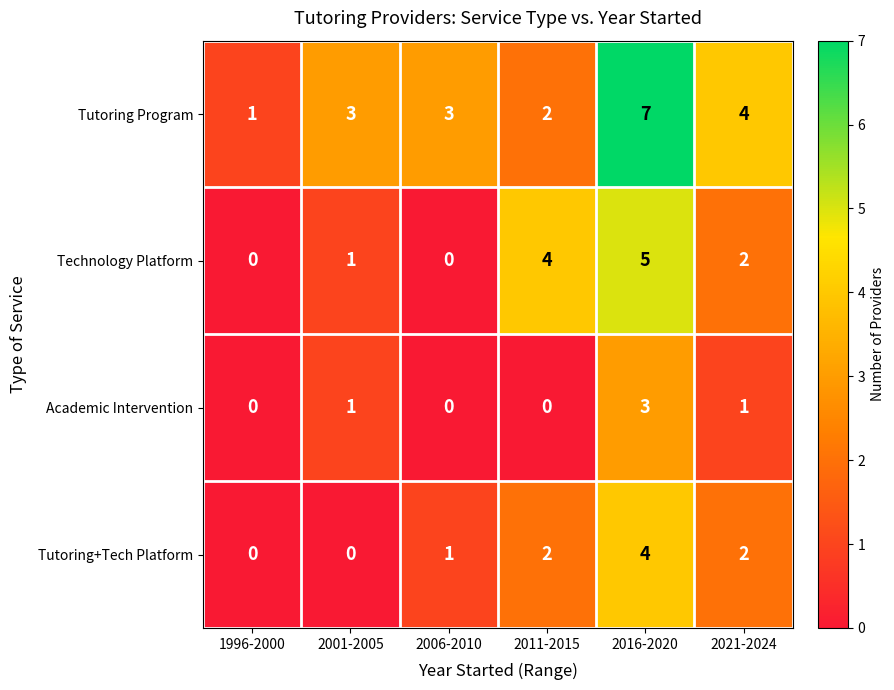

The value of Academic Intervention at 2006-2010 is 0. True or false?

True